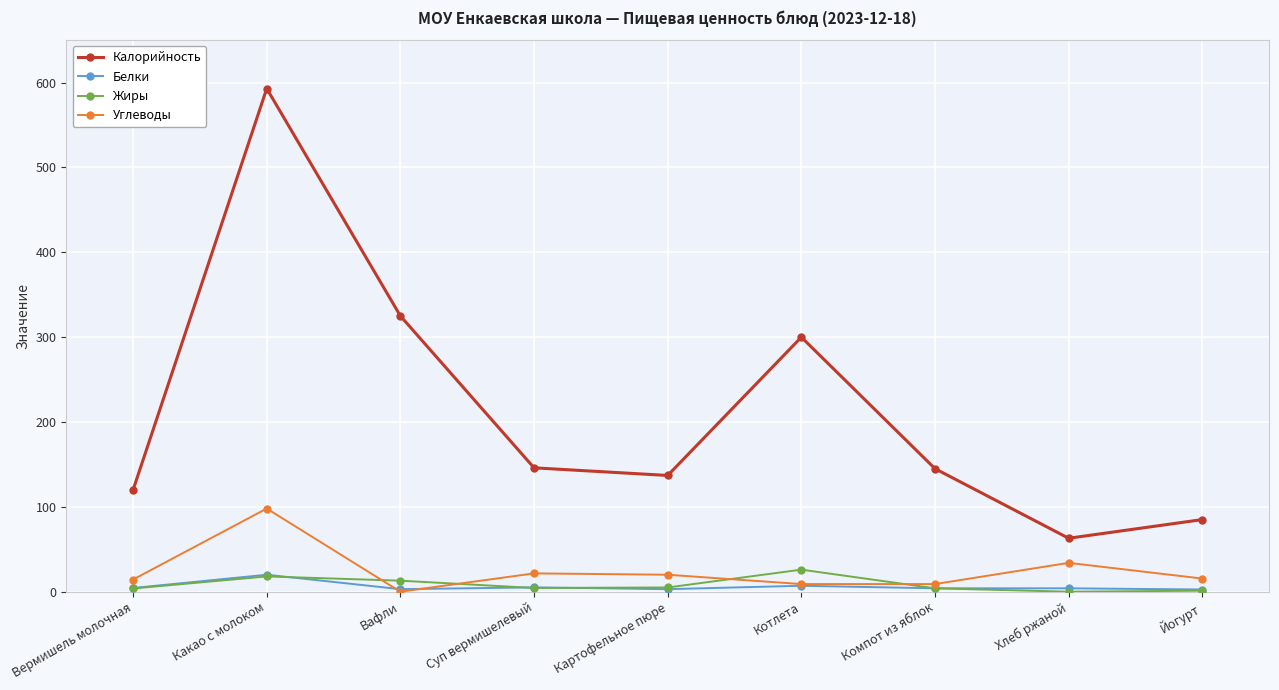

Which series has the widest spread of values?

Калорийность